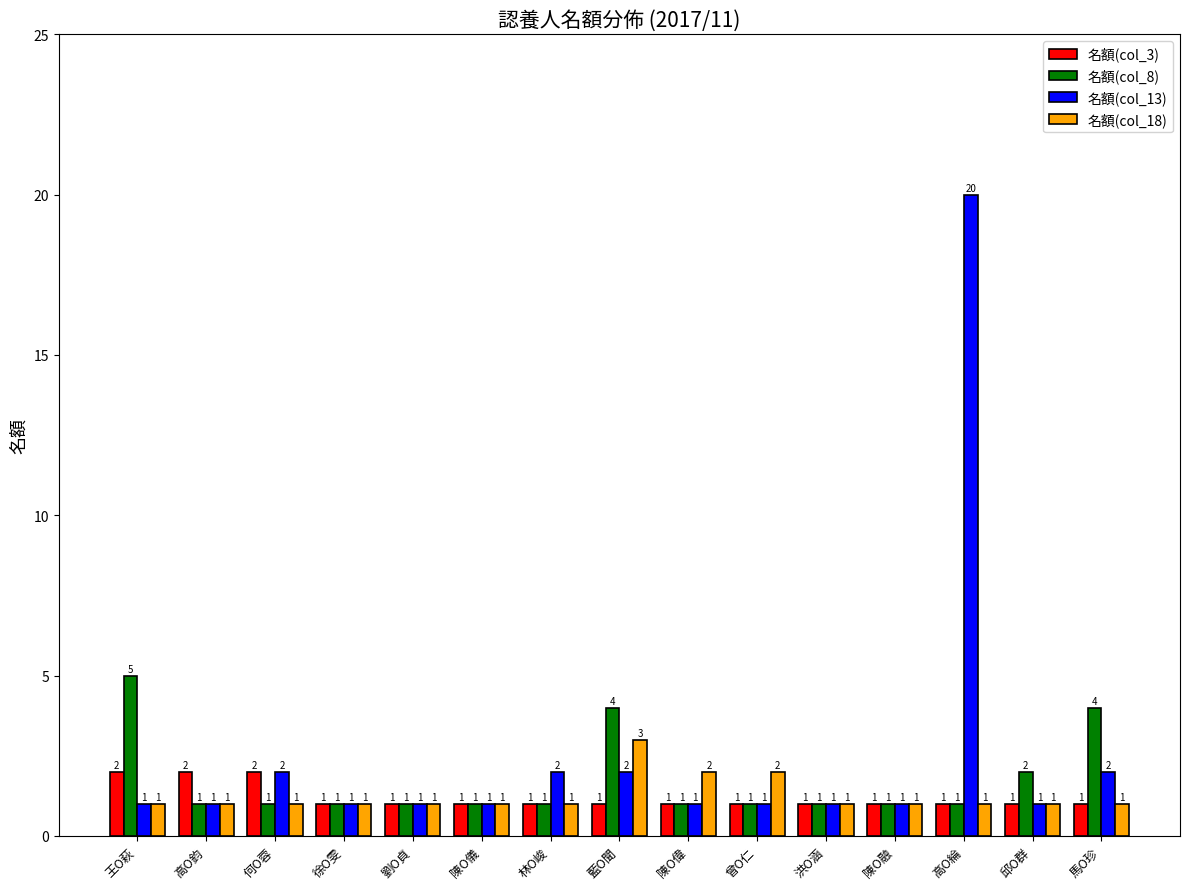

What is the maximum value shown in the chart?

20